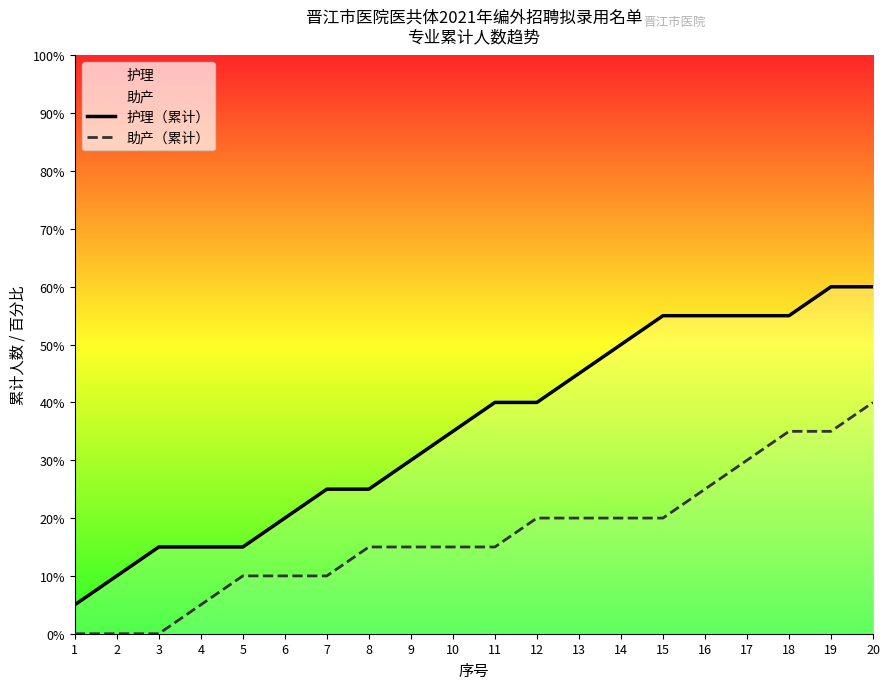

What are all the series names shown in the legend?

护理（累计）, 助产（累计）